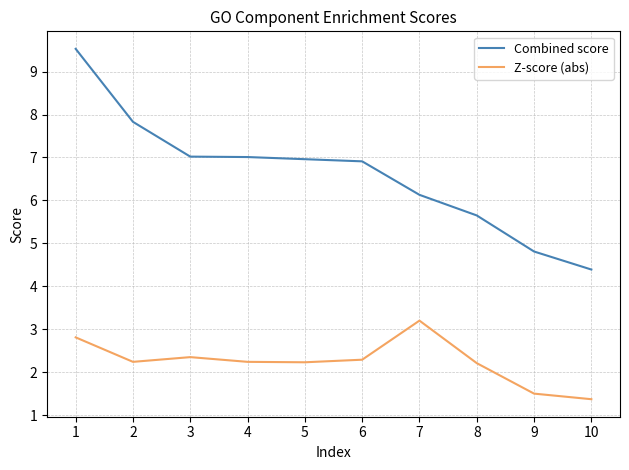

True or false: Combined score and Z-score (abs) cross at least once.

False